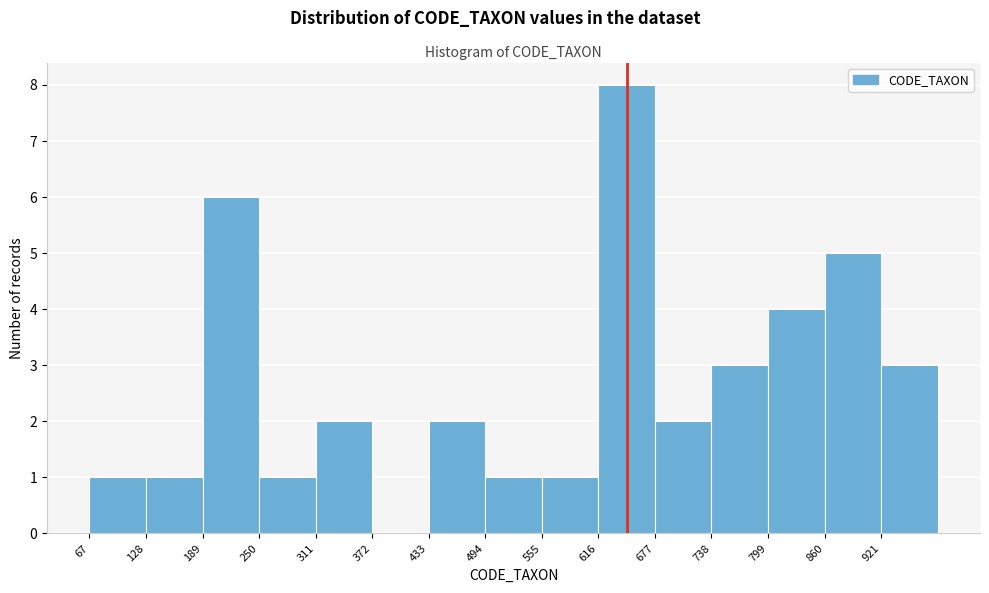

Over which range of the x-axis is the bar tallest?

616 to 677